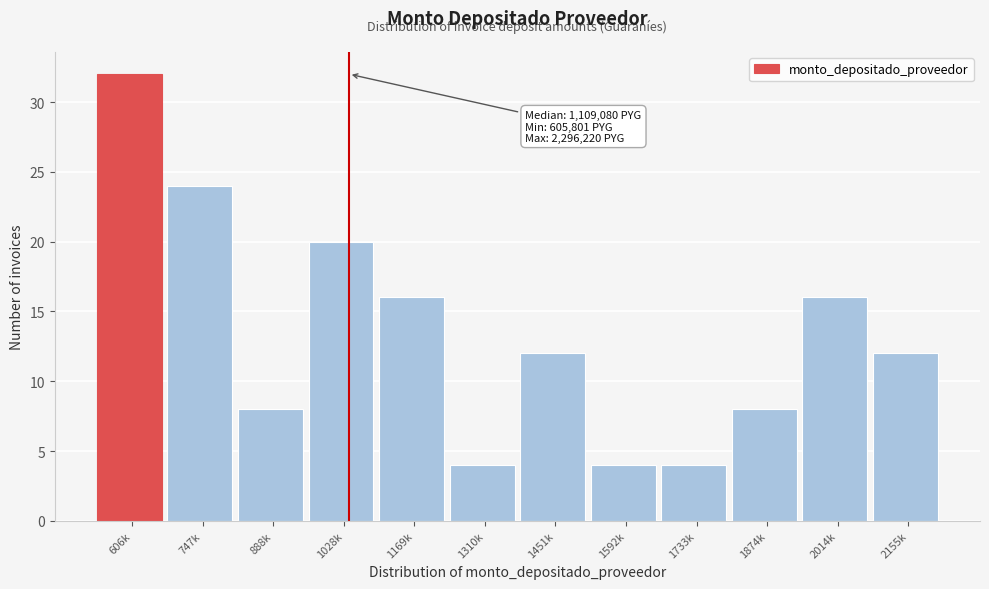

Reading left to right, transcribe all the data shown in this chart.

32	24	8	20	16	4	12	4	4	8	16	12